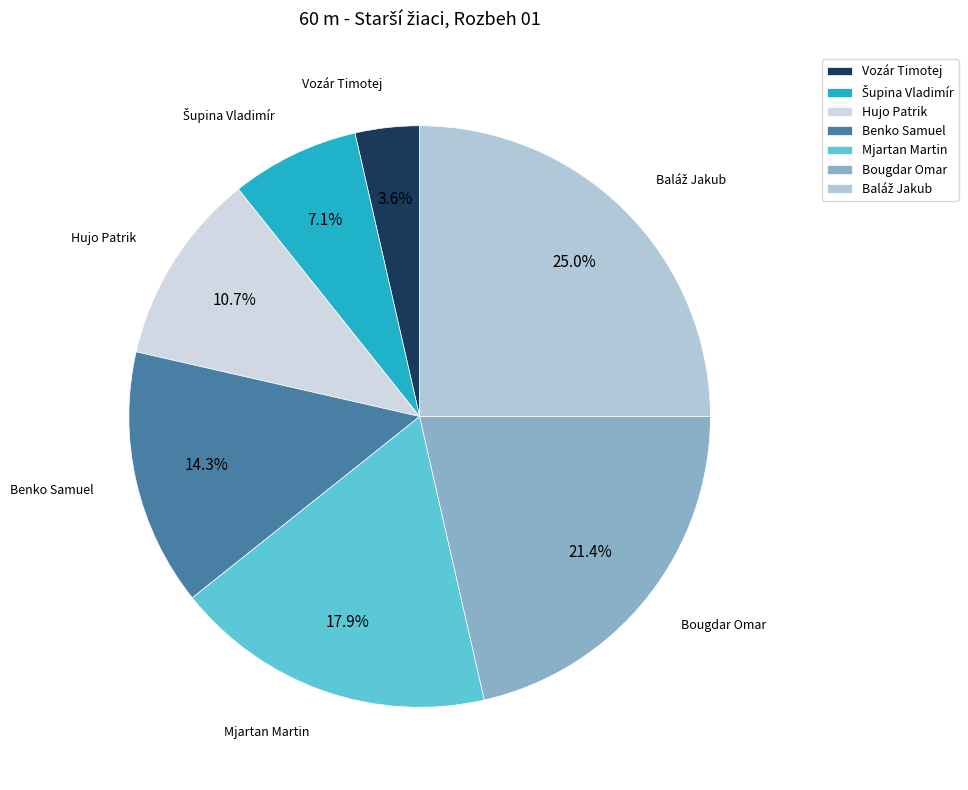

How many slices are in this pie chart?

7